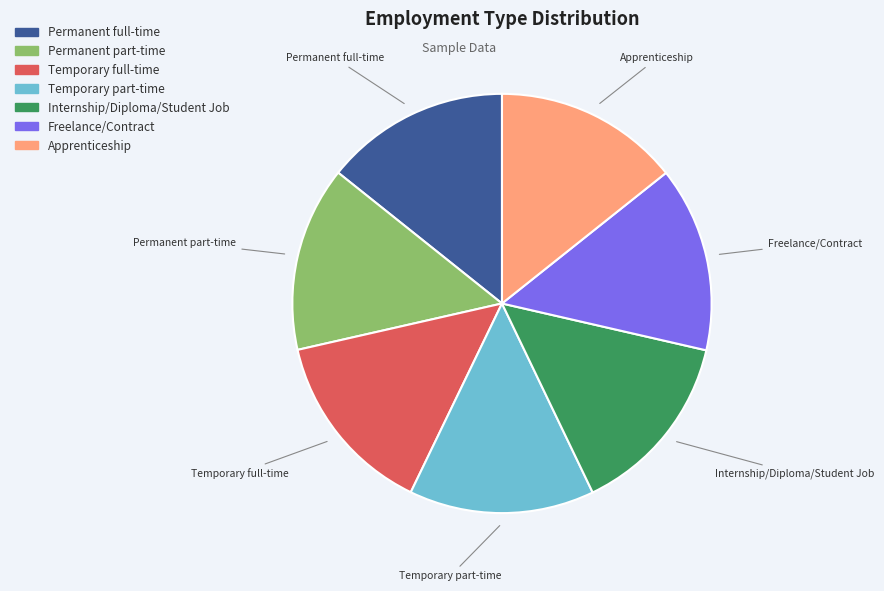

The Temporary full-time slice represents 14% of the pie. True or false?

True